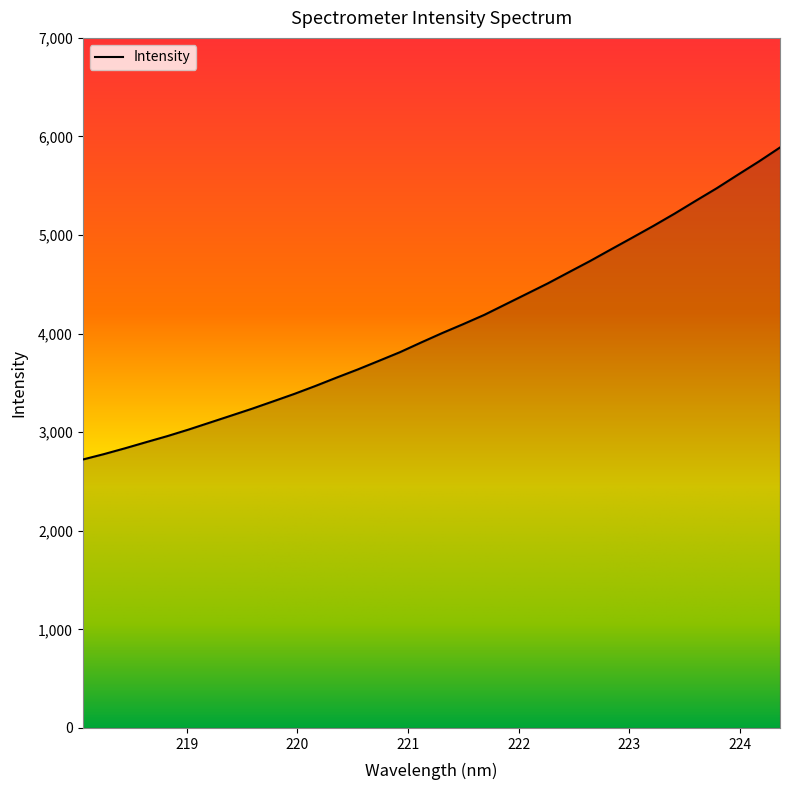

What is the smallest value displayed?

2722.7